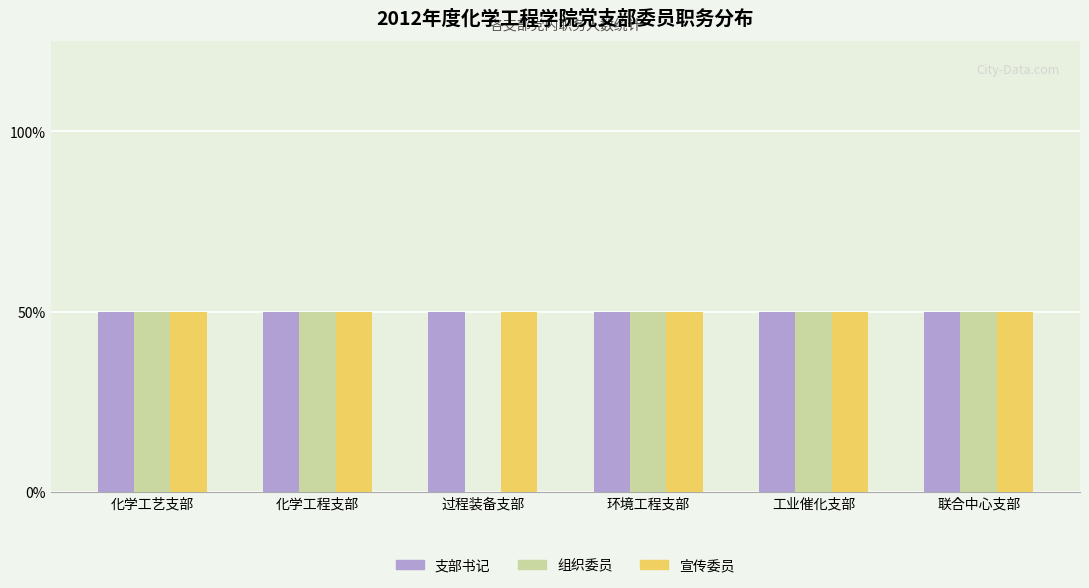

What is the label of the 4th bar from the right?

过程装备支部